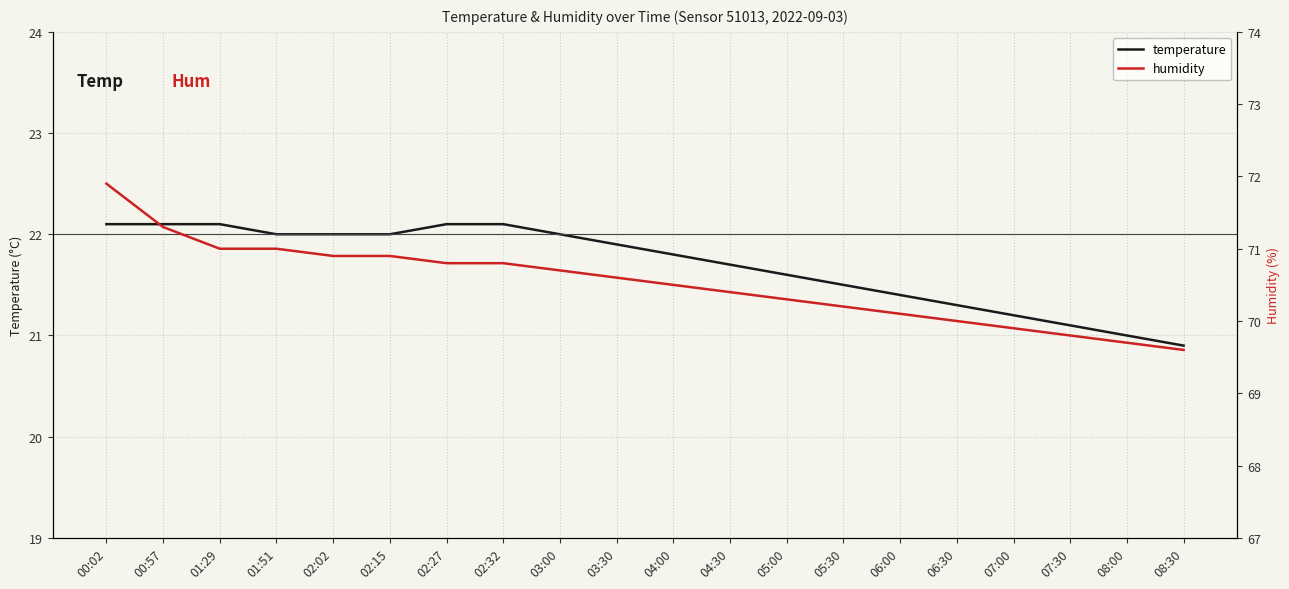

What are all the series names shown in the legend?

temperature, humidity